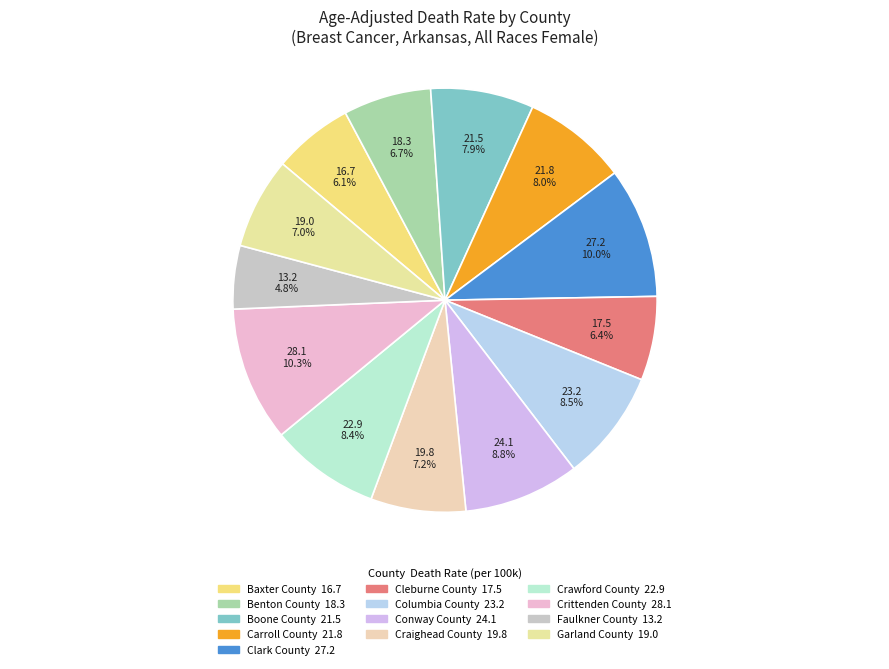

Is there any slice that represents more than half of the pie?

No